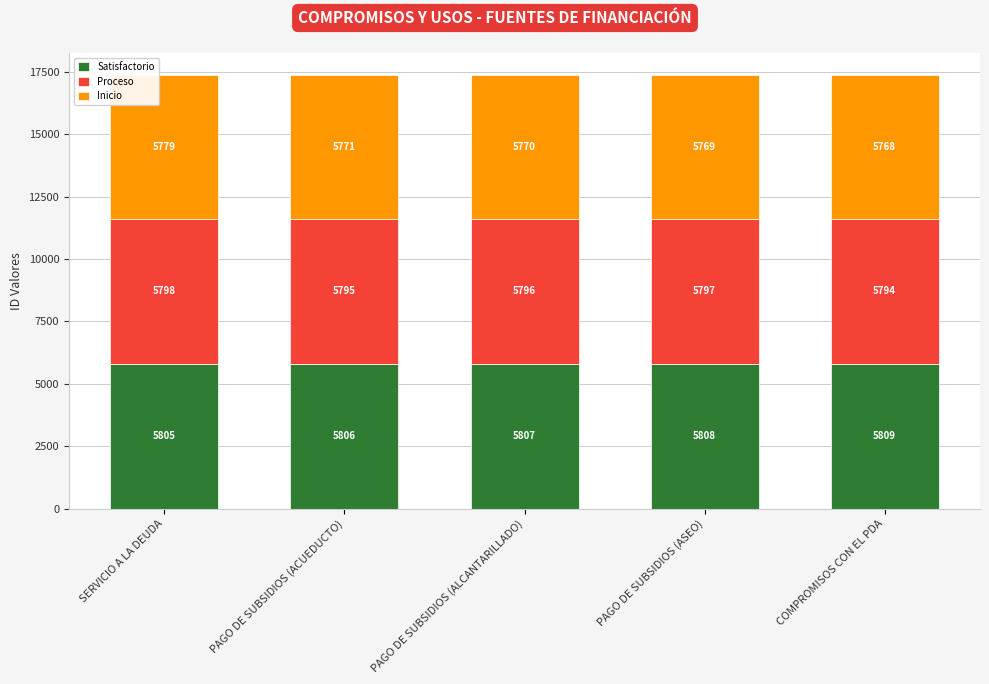

How many Satisfactorio values are between 5806 and 5808?

3